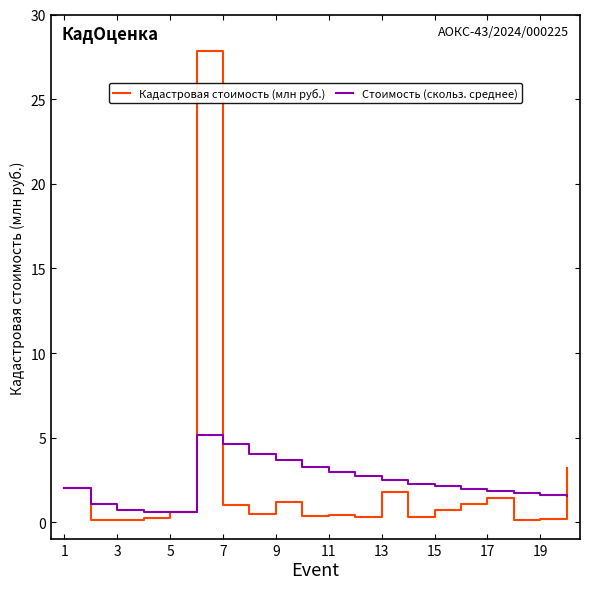

What is the greatest value displayed?

27.9